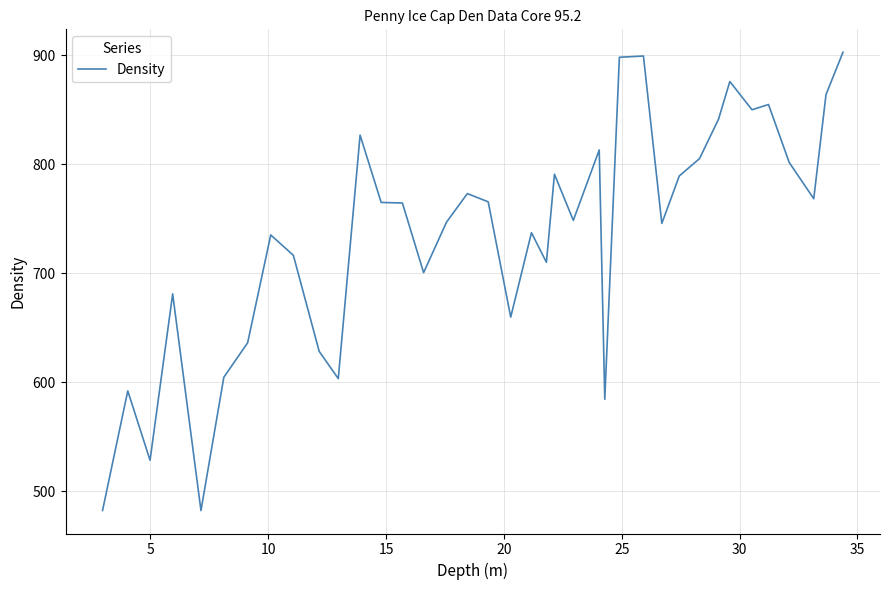

What is the difference between the maximum and minimum values?

420.6